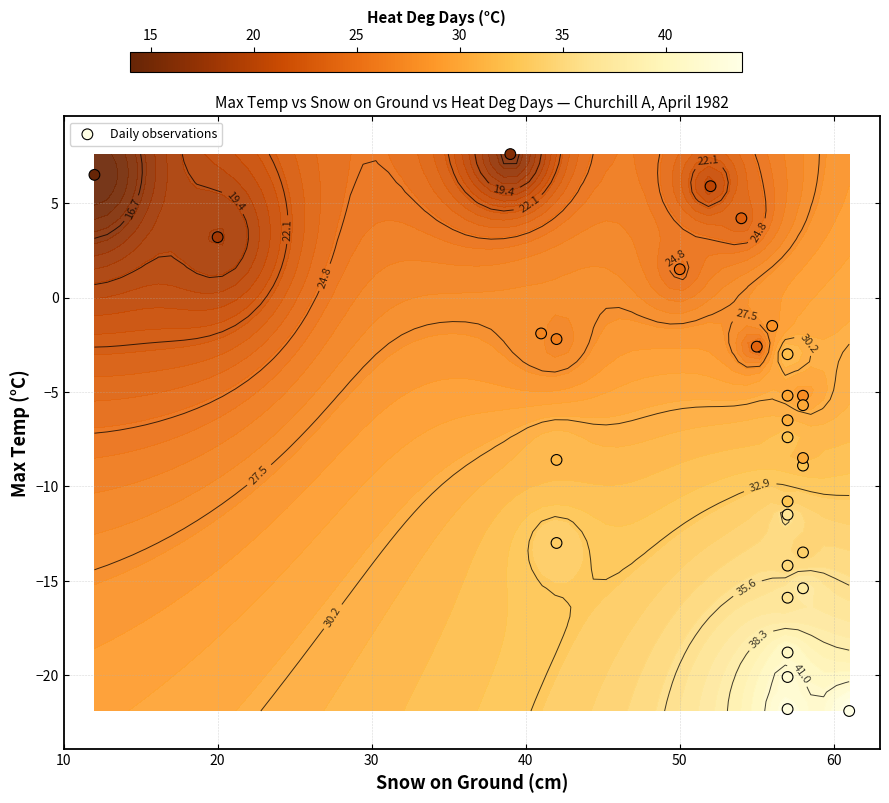

The chart shows a value of -1.4 at 60. True or false?

False